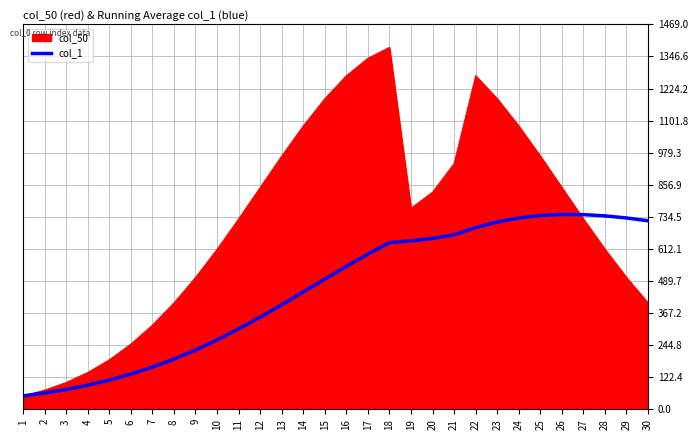

Does the chart display data point markers on the line(s)?

No